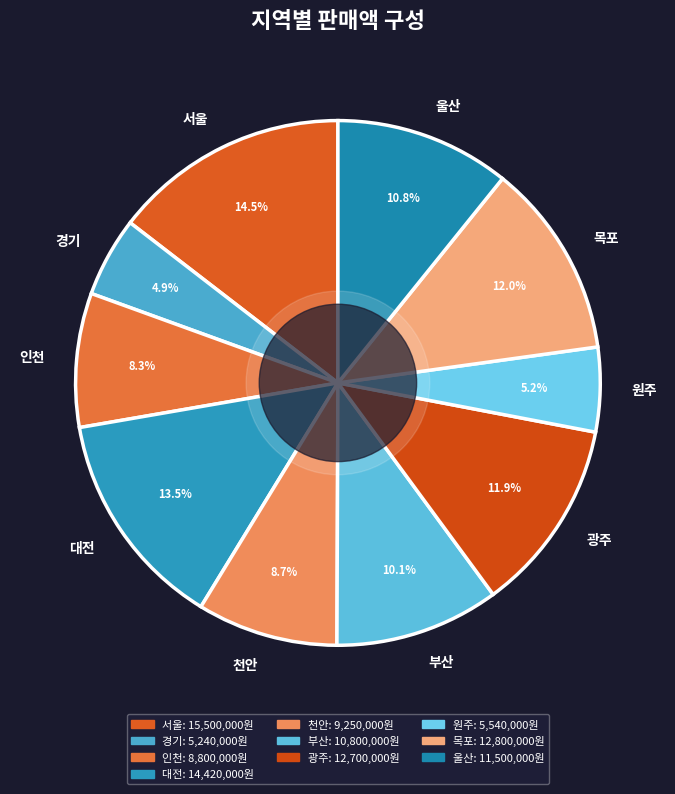

Which category has the biggest portion of the pie?

서울